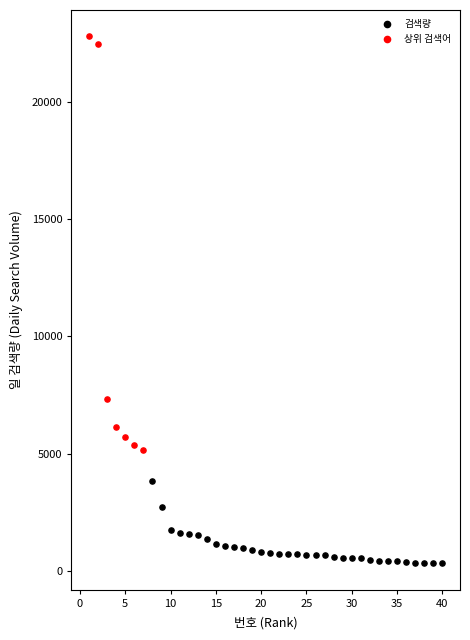

Which series reaches the maximum Y coordinate?

상위 검색어